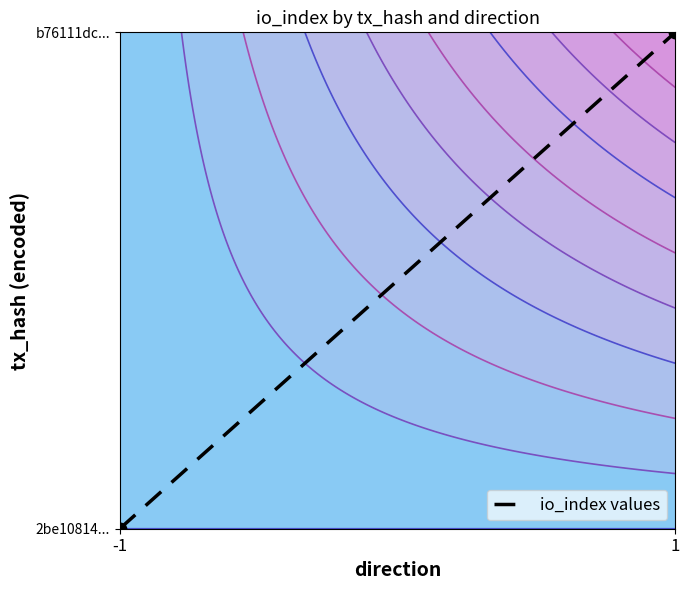

What is the greatest value displayed?

1